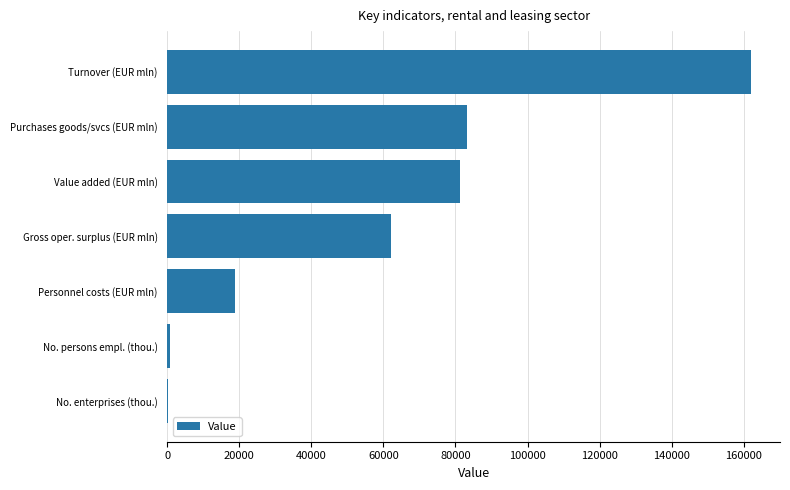

What is the greatest value displayed?

162000.0